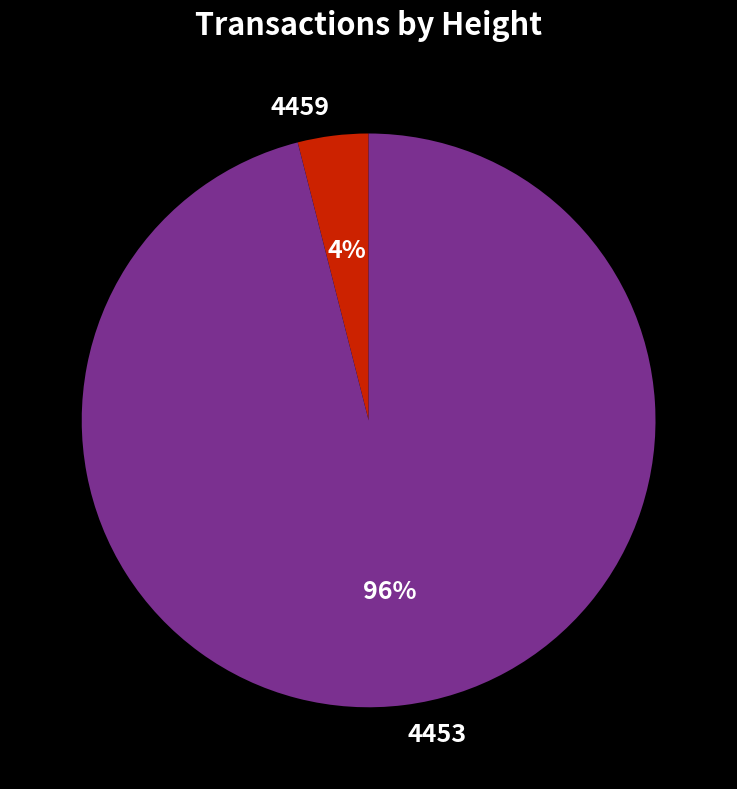

Rank the categories by value from lowest to highest.

4459, 4453